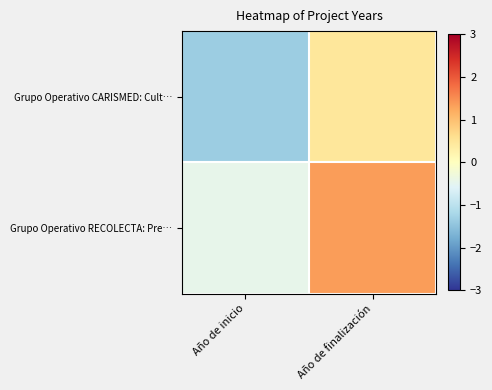

At Año de inicio, list the series in order from smallest to largest.

Grupo Operativo CARISMED: Cult…, Grupo Operativo RECOLECTA: Pre…